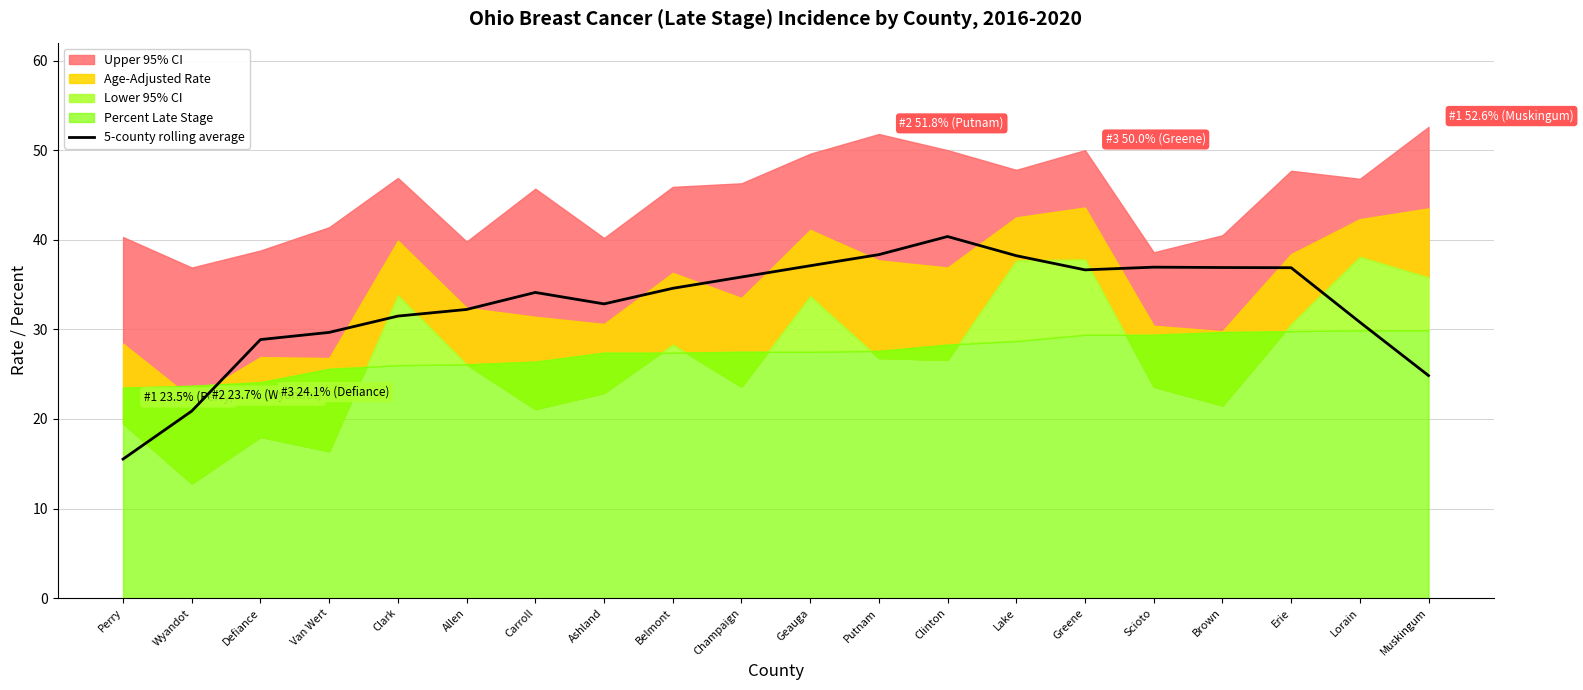

True or false: there are more than 1 points higher than both neighbors.

True